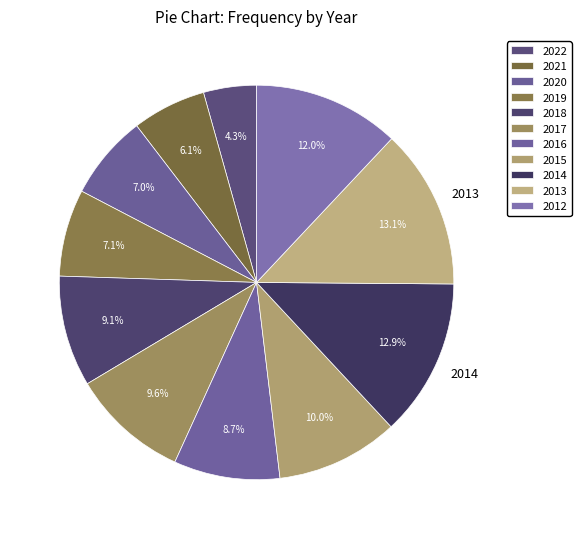

What percentage is the 2022 slice, to the nearest percent?

4%